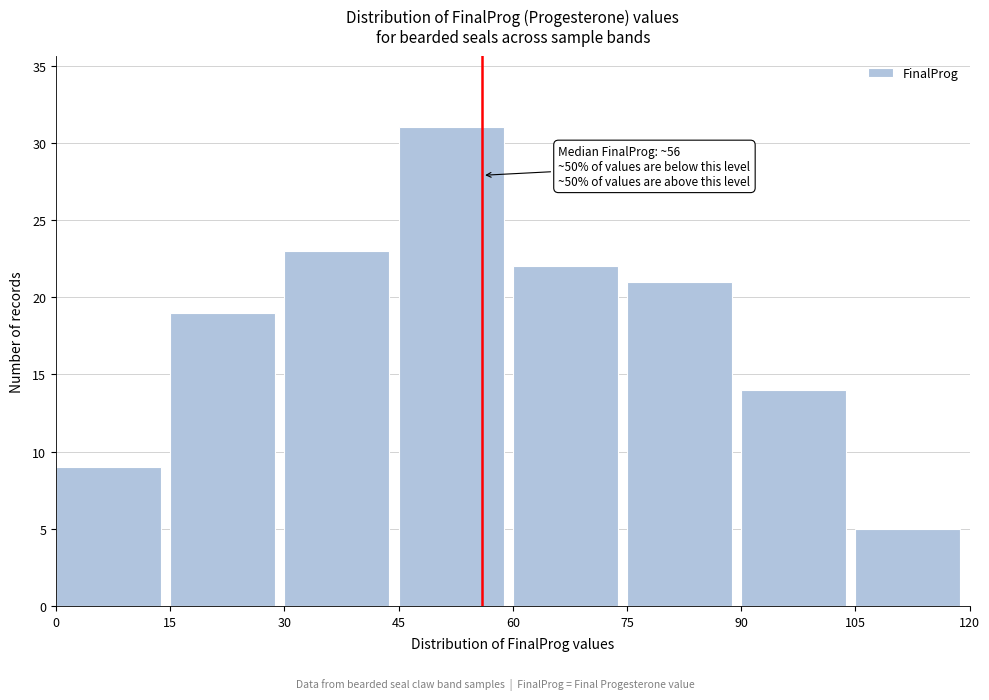

Which range on the x-axis has the tallest bar?

45 to 60